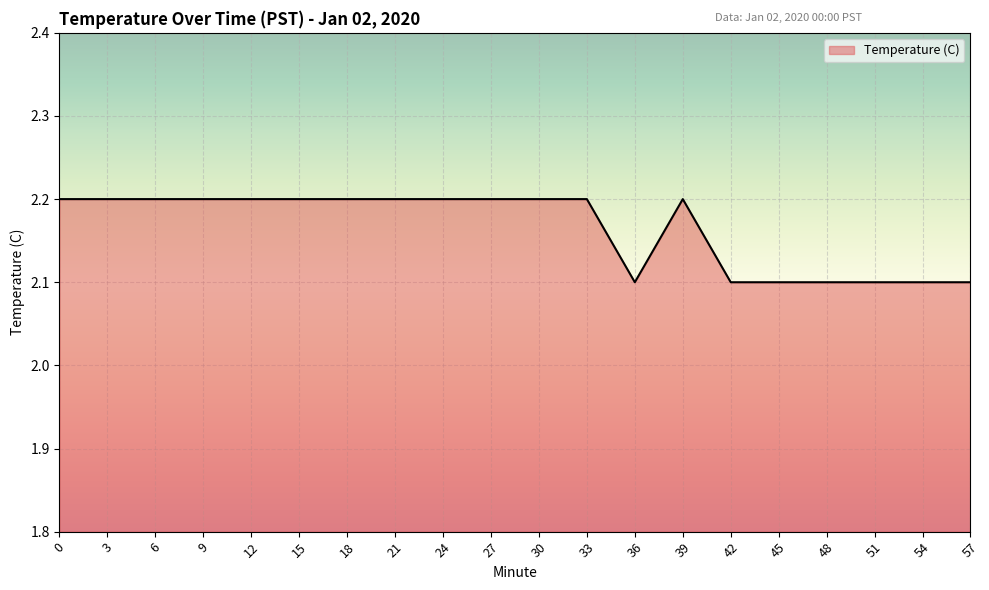

Approximately how many times larger is the value at 3 compared to 48?

1.0